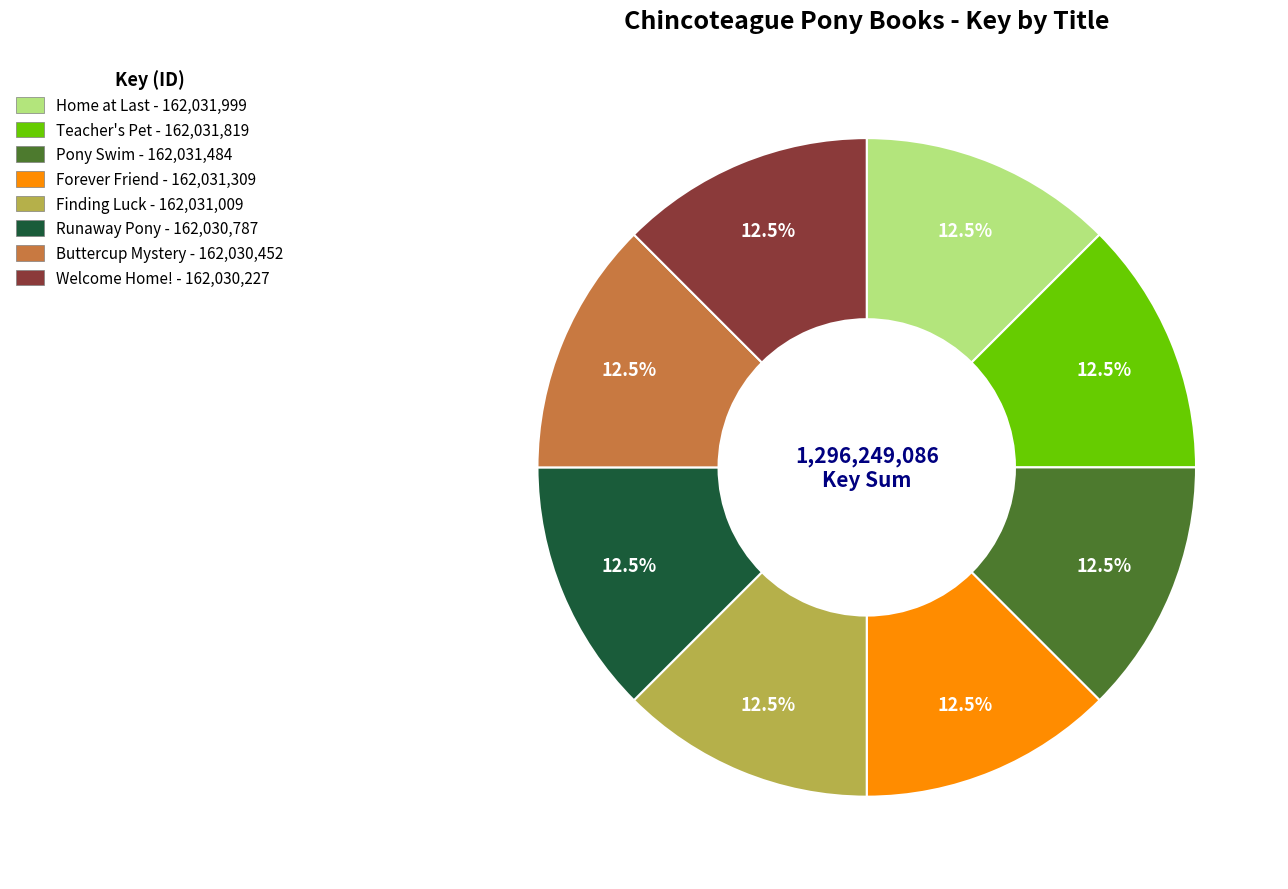

Count the number of slices in the pie.

8